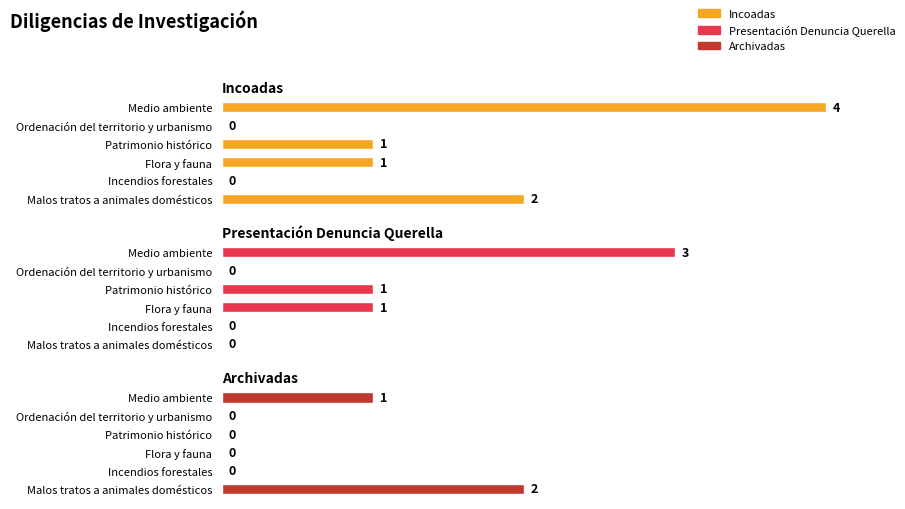

Reading right to left, list all the values displayed in this chart.

Incoadas: 2	0	1	1	0	4
Presentación Denuncia Querella: 0	0	1	1	0	3
Archivadas: 2	0	0	0	0	1